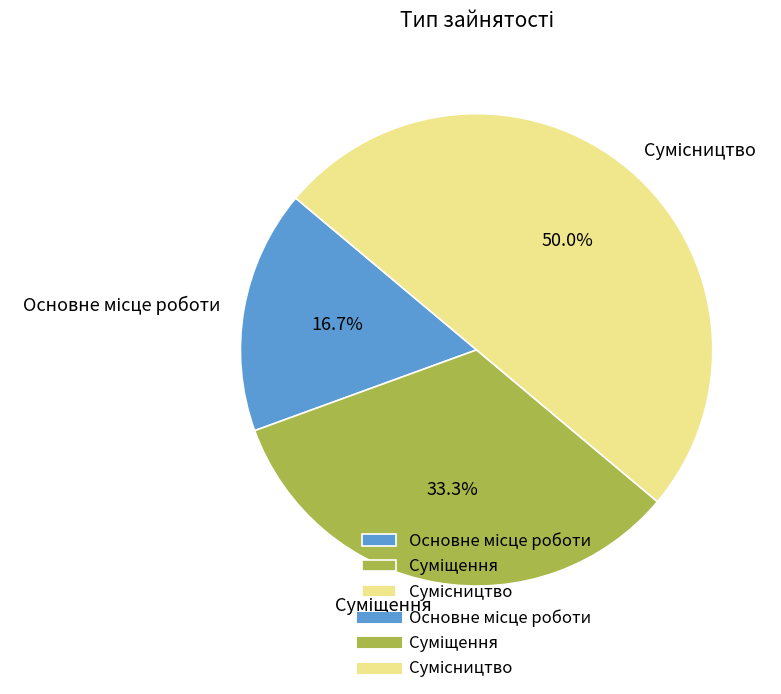

Does Сумісництво represent more than half of the total?

No